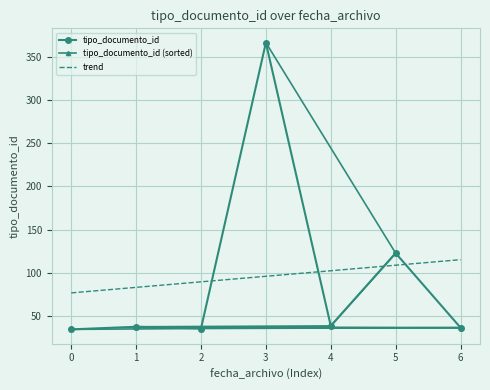

How many intersections are there between trend and tipo_documento_id?

4